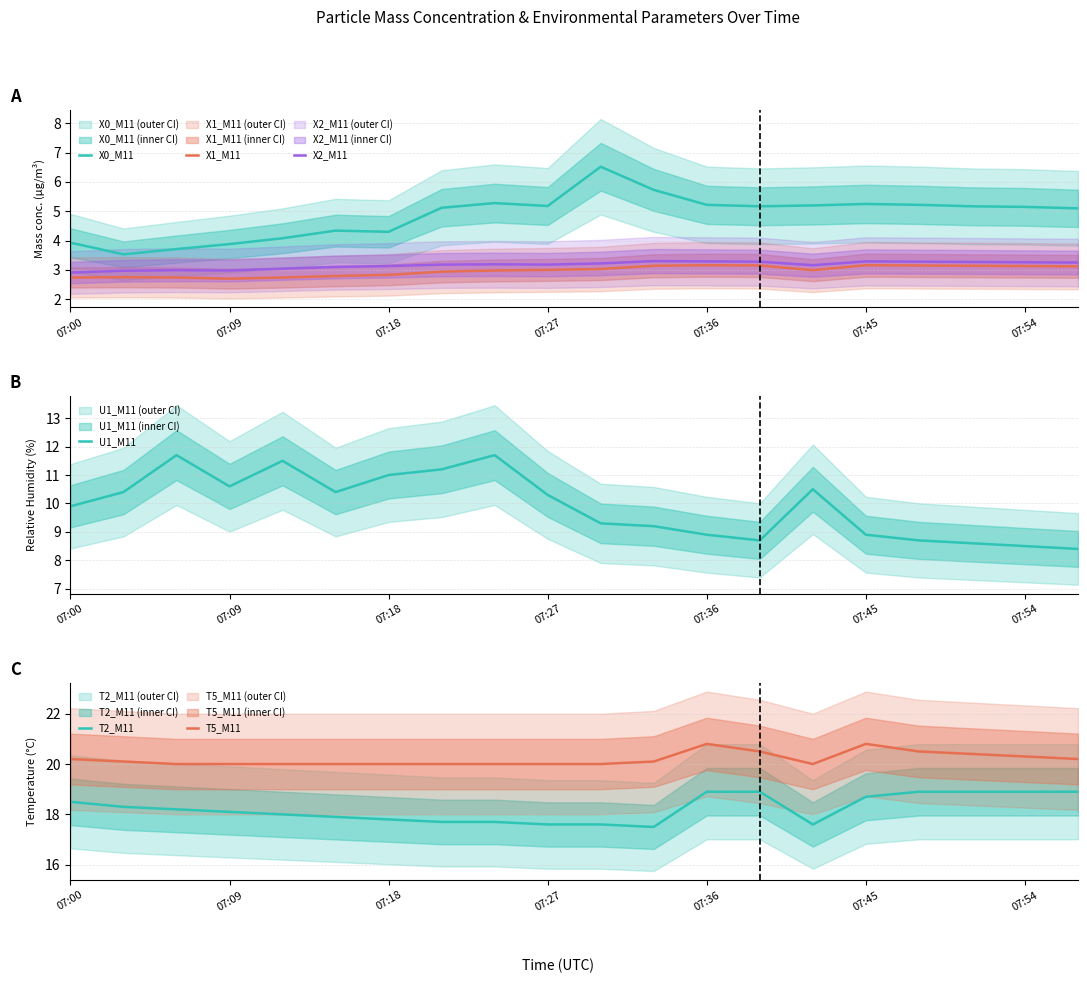

What is the average value of the X2_M11 series?

3.2